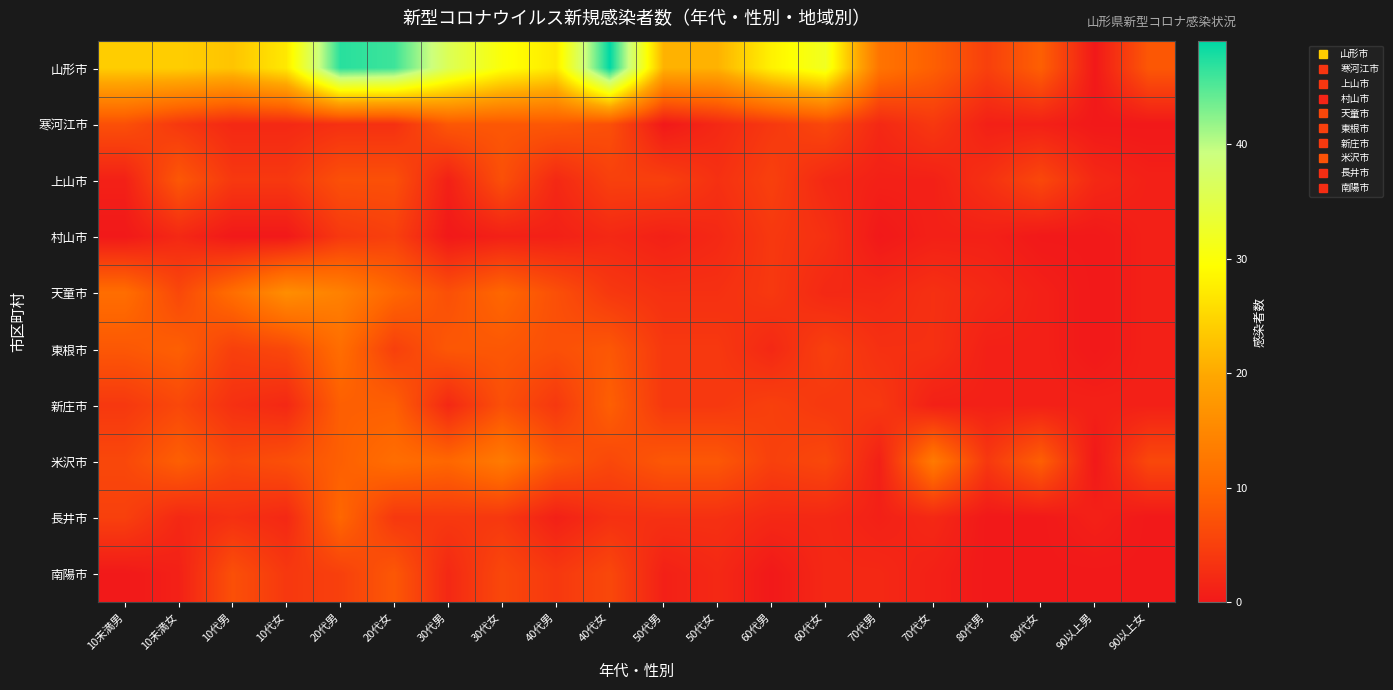

Between 70代男 and 80代男, which series saw the biggest shift?

山形市